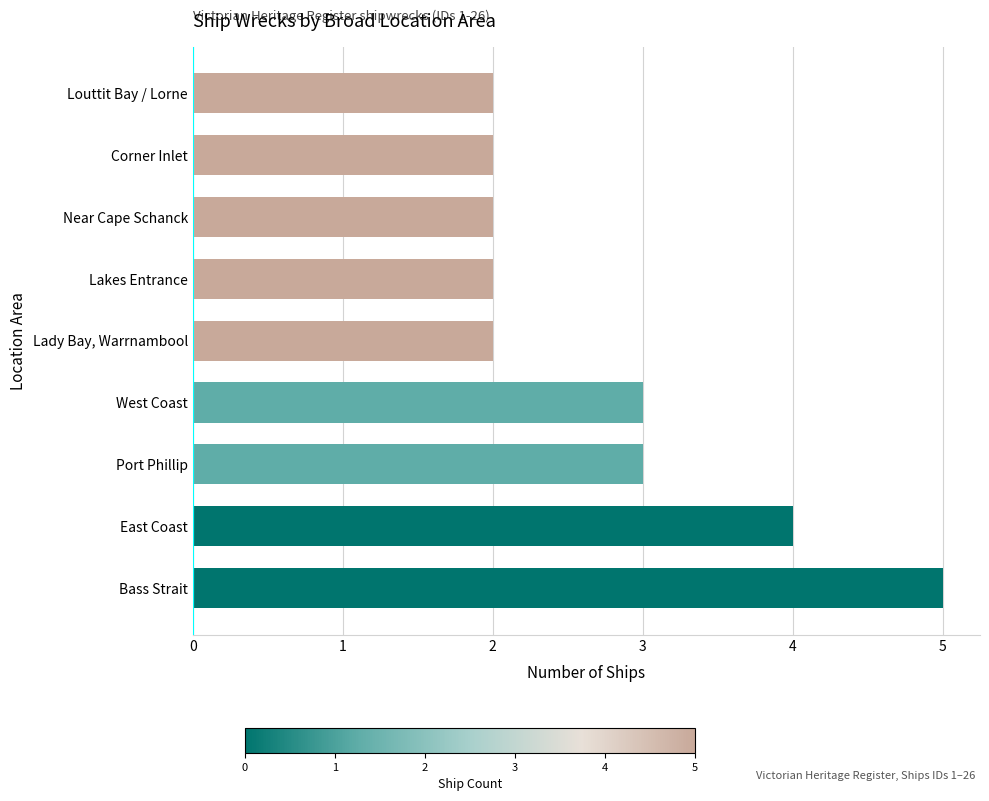

The chart shows a value of 3 at Near Cape Schanck. True or false?

False